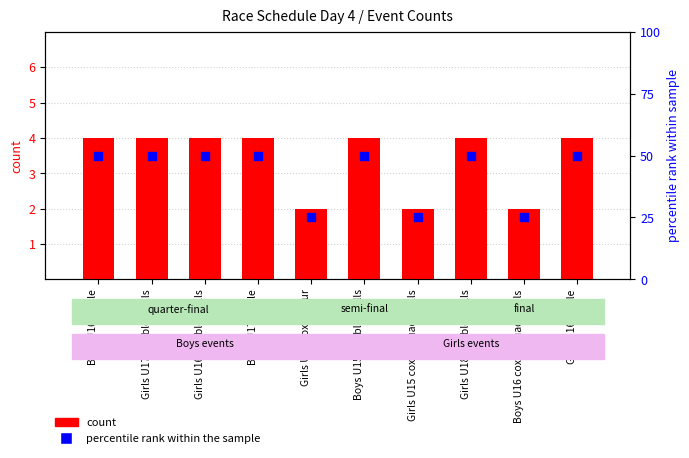

At how many categories does at least one series exceed 7?

10